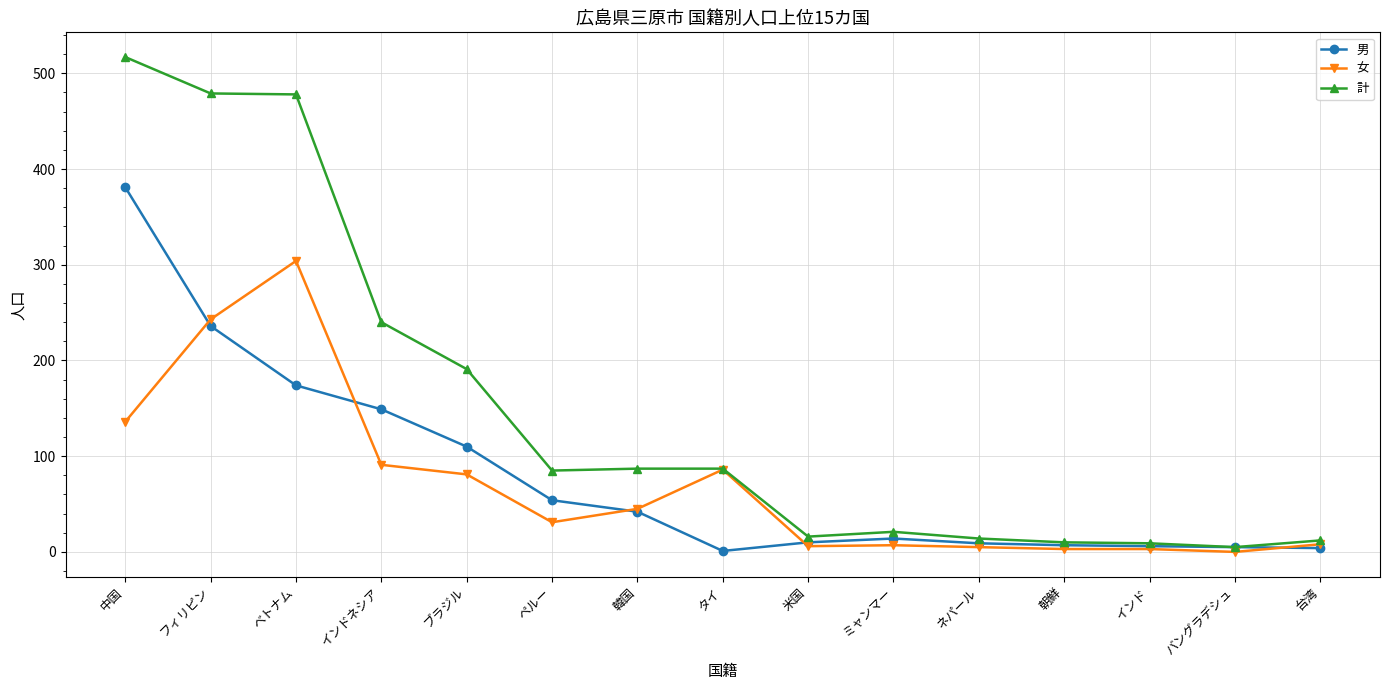

List the series in order of their peak value, lowest first.

女, 男, 計